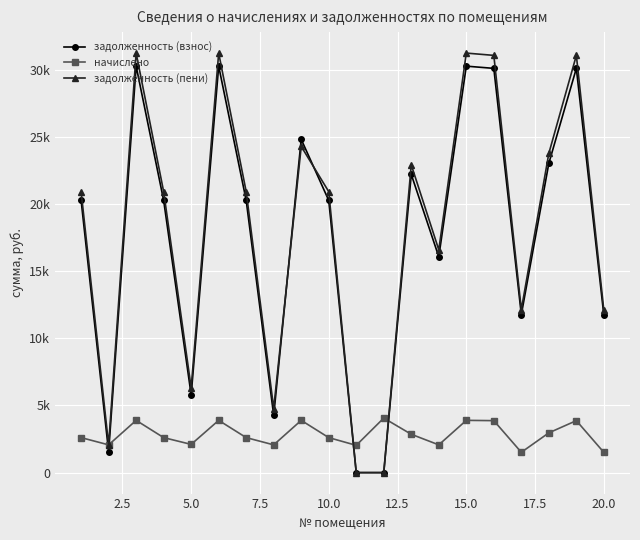

Does the chart have visible grid lines?

Yes